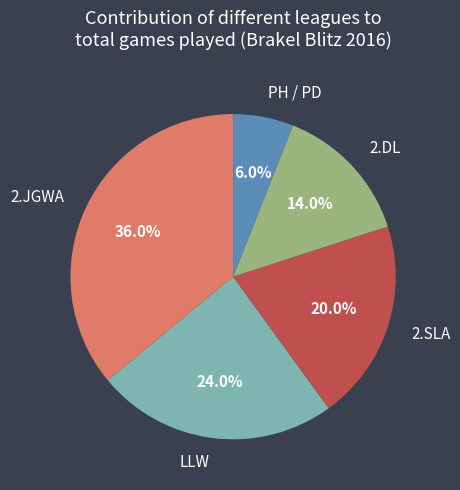

How many segments does this pie chart have?

5